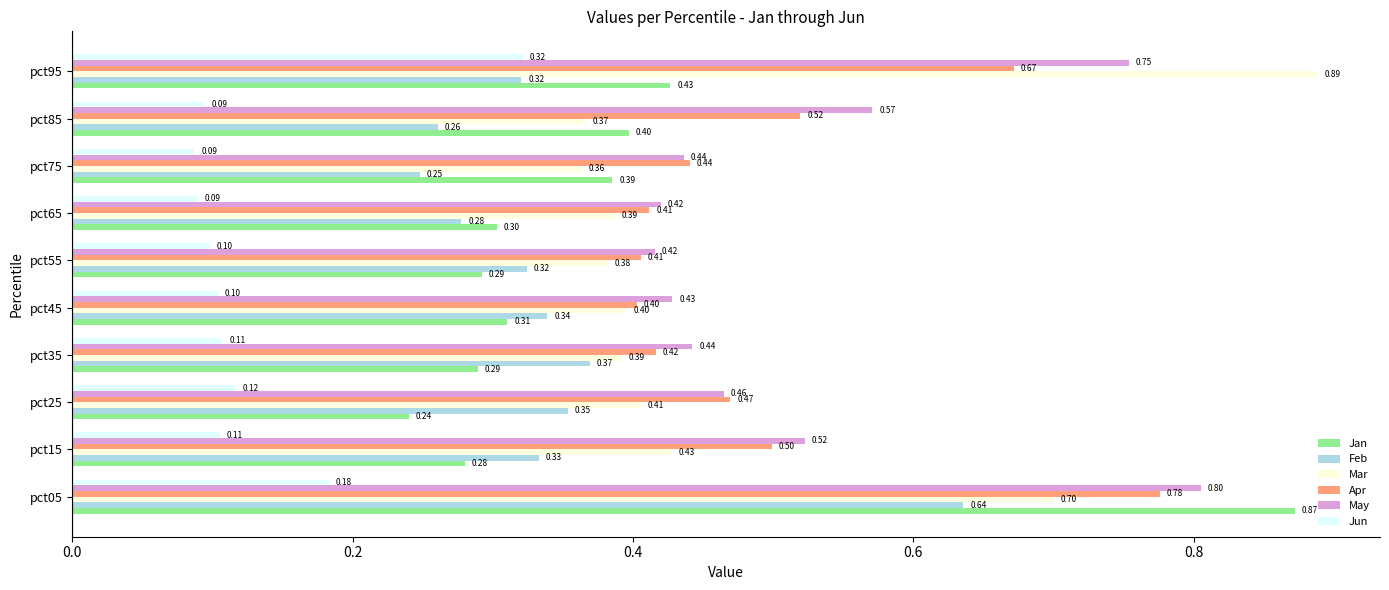

What are all the series names shown in the legend?

Jan, Feb, Mar, Apr, May, Jun